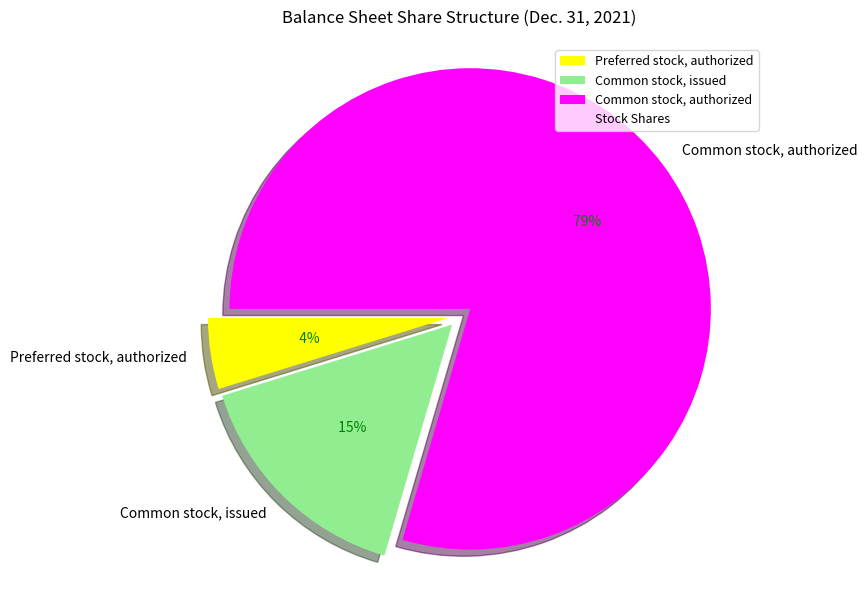

What portion of the pie excludes Common stock, issued?

84.3%